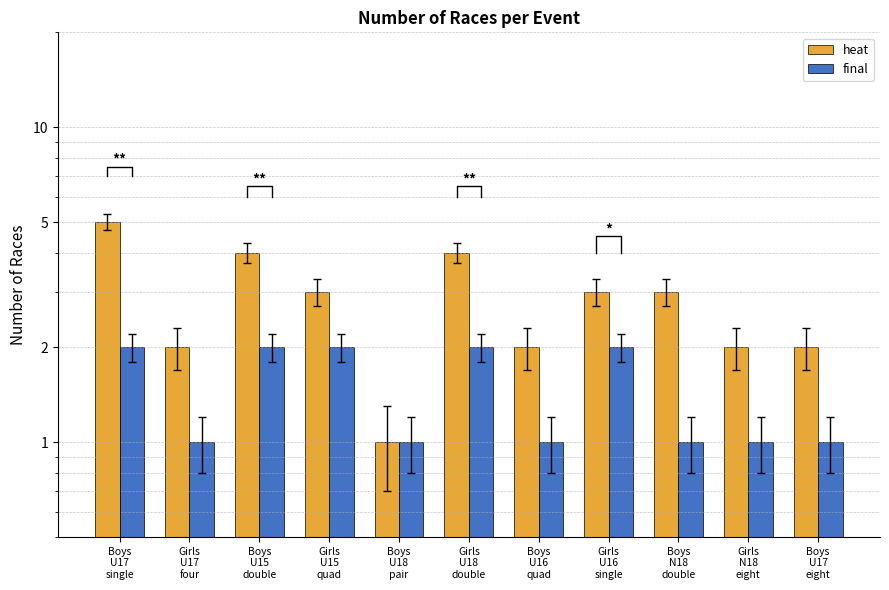

Are the bars grouped side by side (vs. stacked)?

Yes